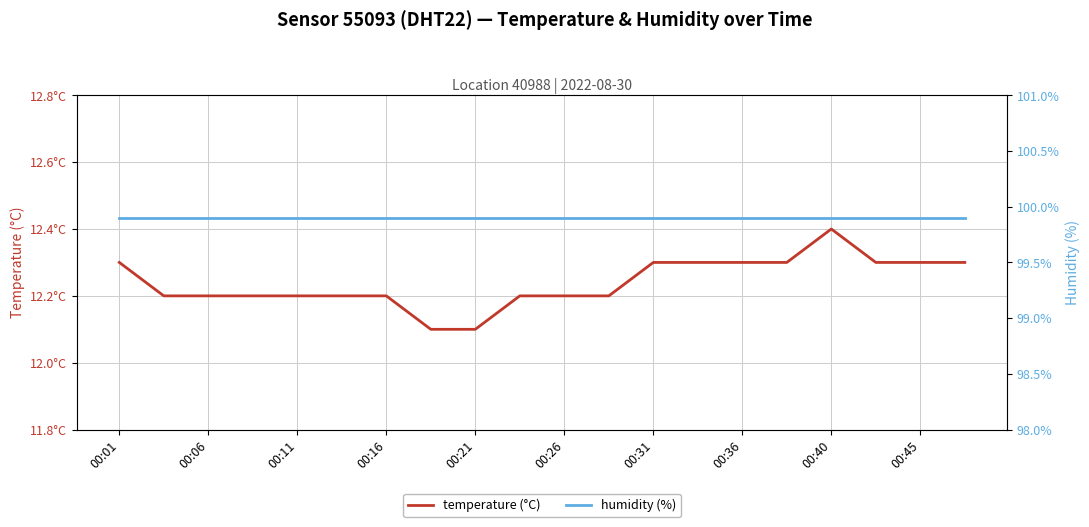

Does the chart display data point markers on the line(s)?

No